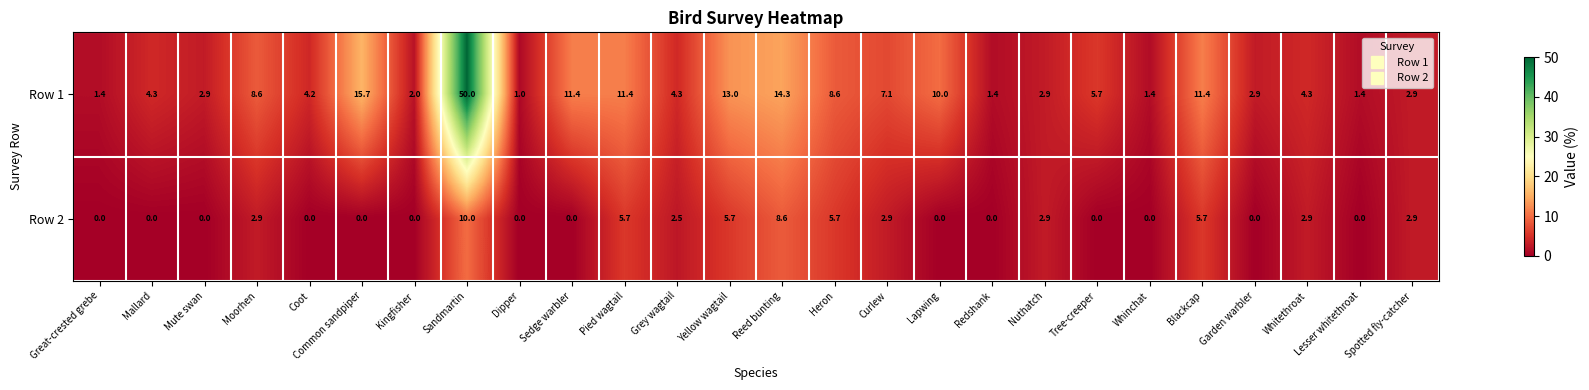

How many categories are shown in the chart?

26